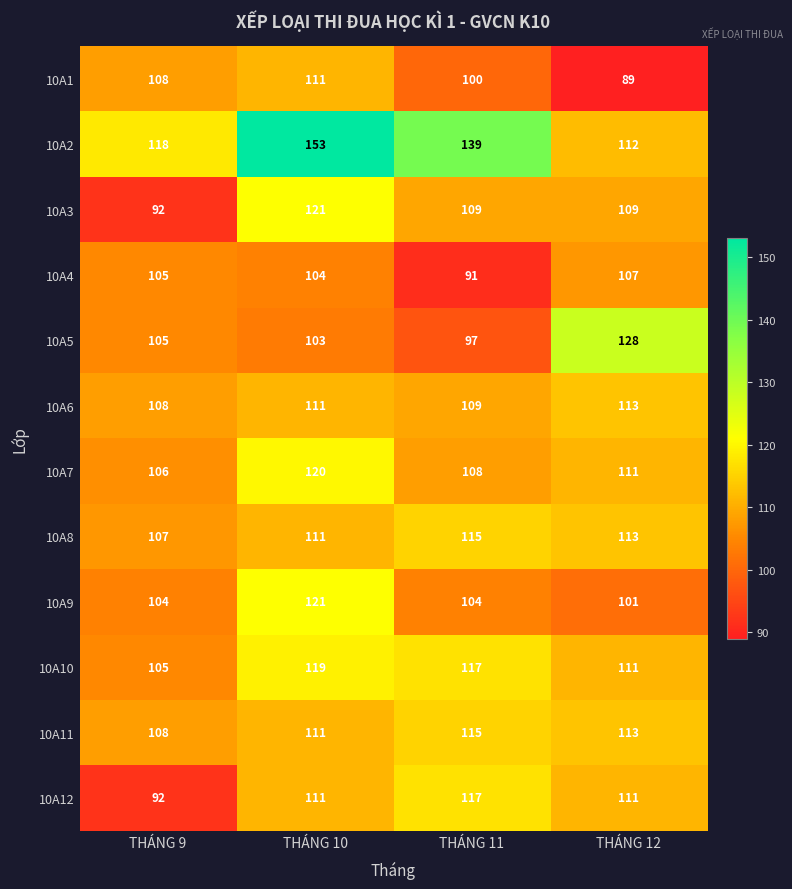

The value of 10A5 at THÁNG 12 is 128. True or false?

True